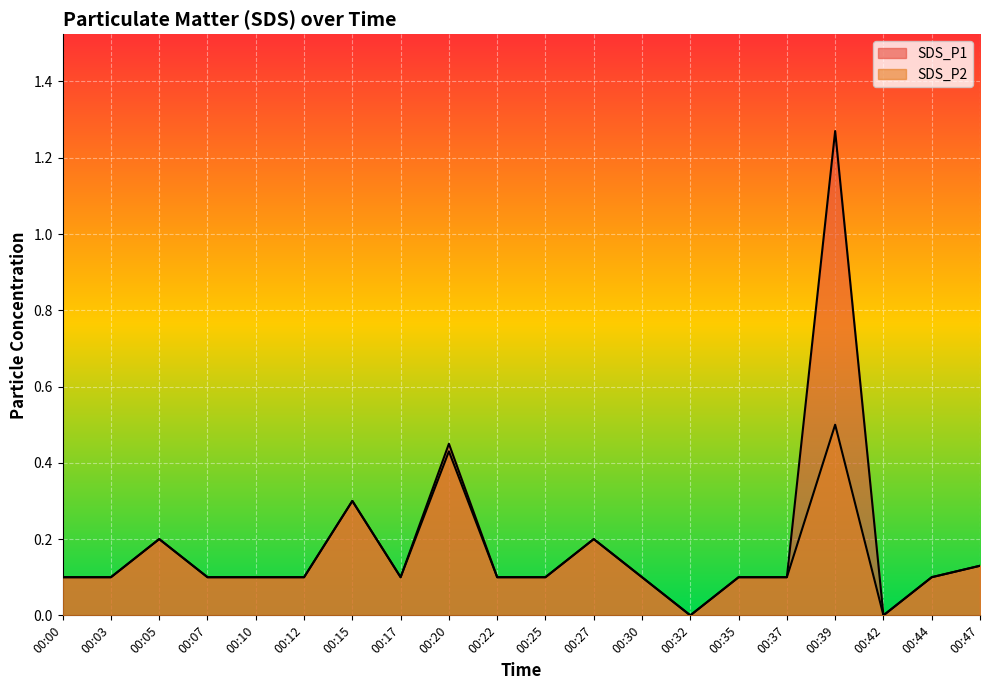

Reading left to right, what are all the values shown in this chart?

SDS_P1: 00:00=0.1	00:03=0.1	00:05=0.2	00:07=0.1	00:10=0.1	00:12=0.1	00:15=0.3	00:17=0.1	00:20=0.5	00:22=0.1	00:25=0.1	00:27=0.2	00:30=0.1	00:32=0.0	00:35=0.1	00:37=0.1	00:39=1.3	00:42=0.0	00:44=0.1	00:47=0.1
SDS_P2: 00:00=0.1	00:03=0.1	00:05=0.2	00:07=0.1	00:10=0.1	00:12=0.1	00:15=0.3	00:17=0.1	00:20=0.4	00:22=0.1	00:25=0.1	00:27=0.2	00:30=0.1	00:32=0.0	00:35=0.1	00:37=0.1	00:39=0.5	00:42=0.0	00:44=0.1	00:47=0.1